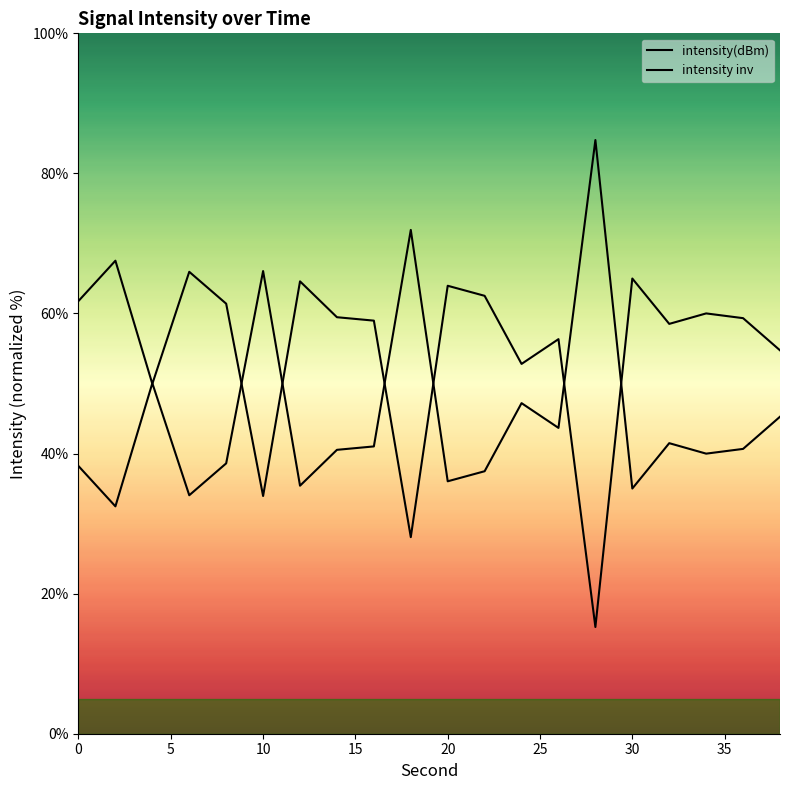

How many lines are shown in the chart?

2